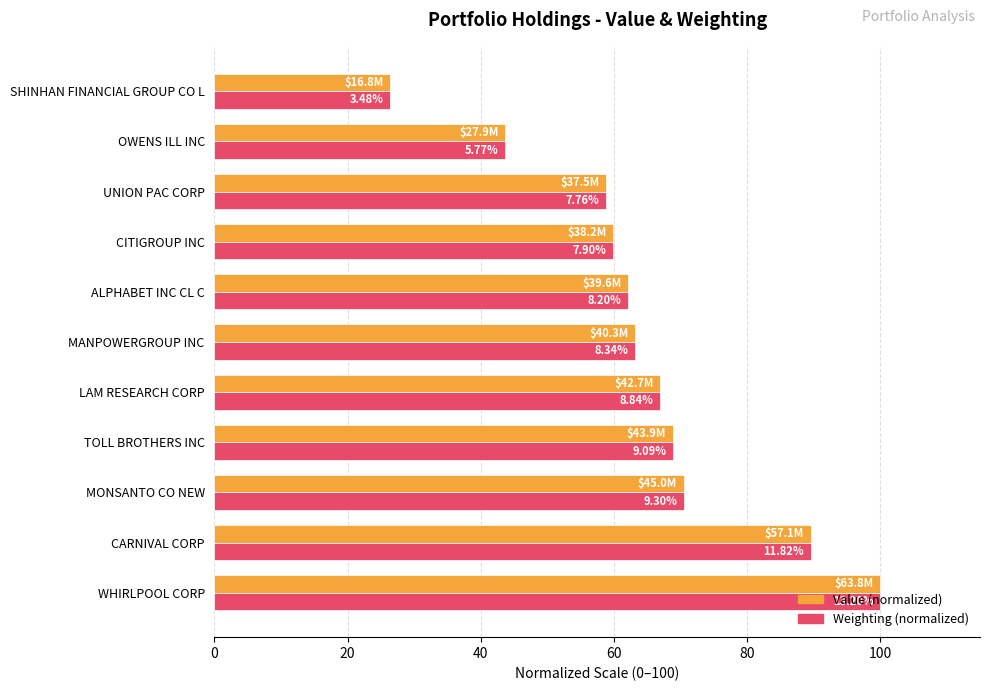

What is the average value of the Value (normalized) series?

64.5